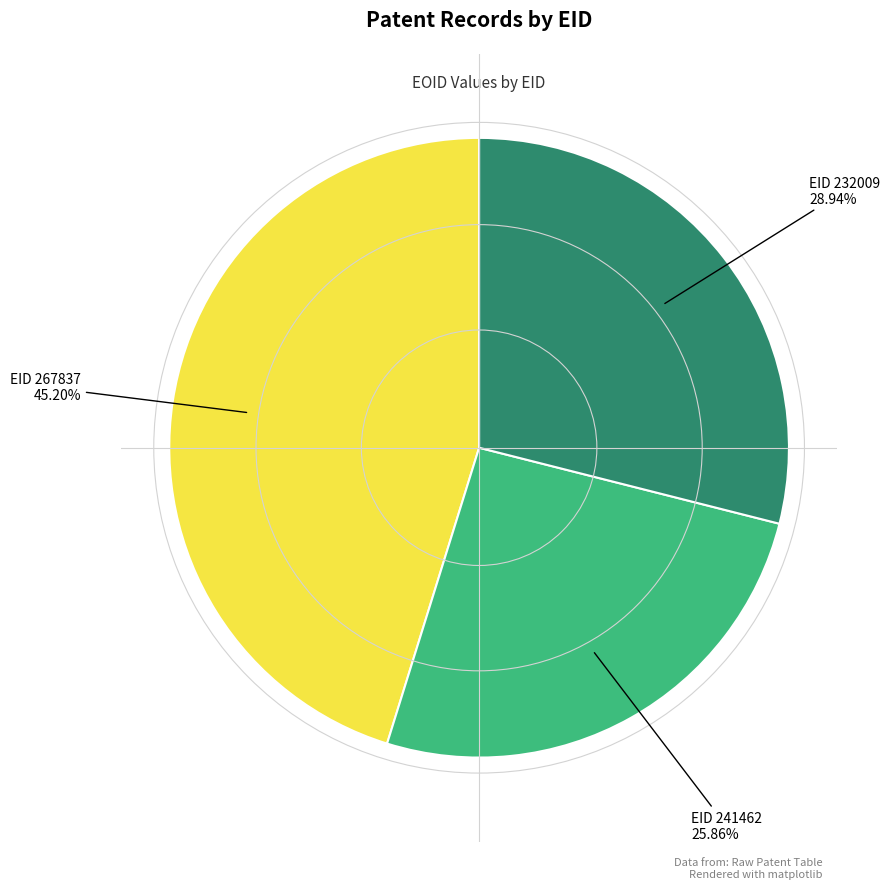

How many slices are in this pie chart?

3